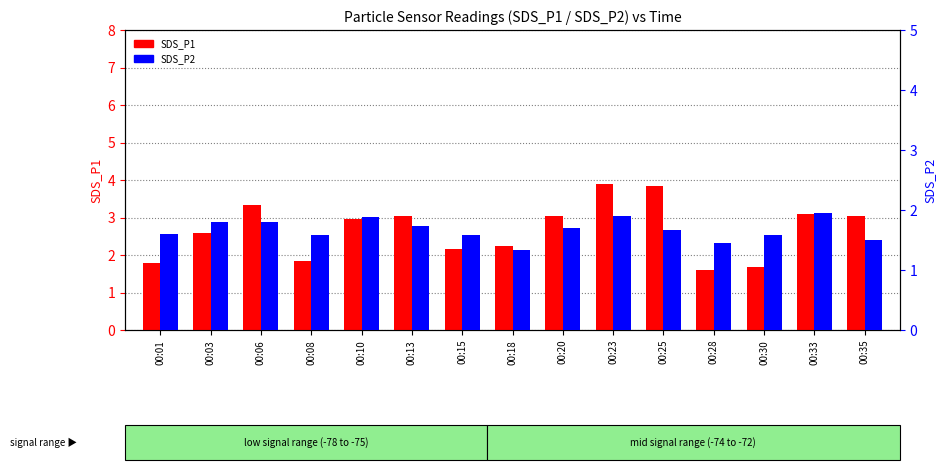

Reading left to right, extract all data points from this chart.

SDS_P1: 1.8	2.6	3.3	1.8	3.0	3.0	2.1	2.2	3.0	3.9	3.9	1.6	1.7	3.1	3.0
SDS_P2: 1.6	1.8	1.8	1.6	1.9	1.7	1.6	1.3	1.7	1.9	1.7	1.4	1.6	1.9	1.5